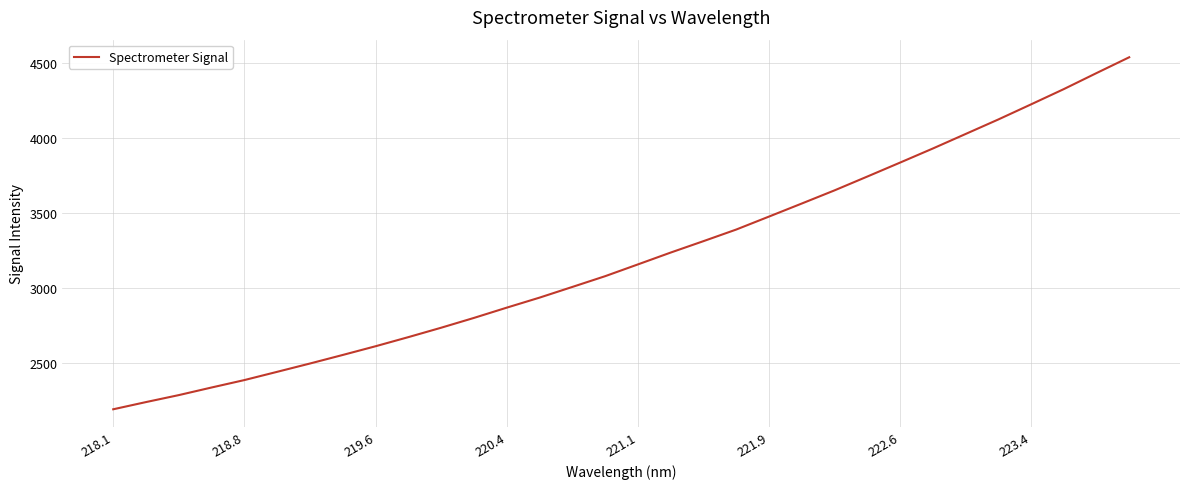

What is the difference between the second highest and second lowest values?

2187.8